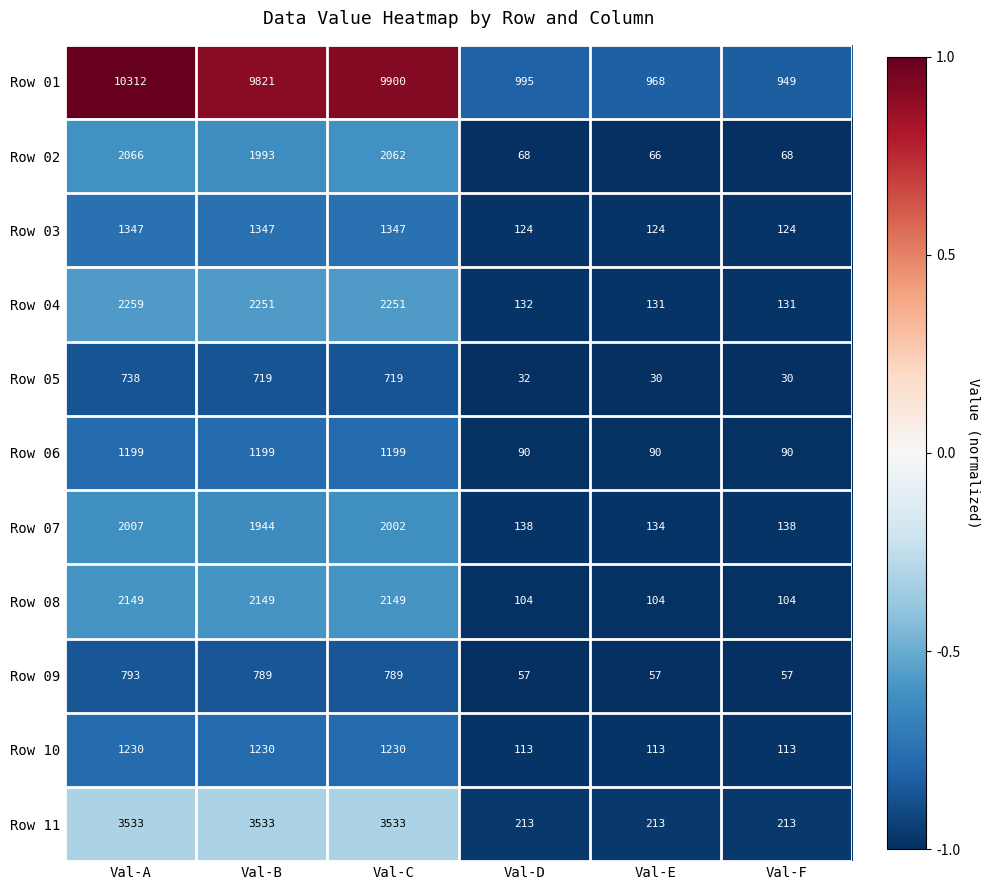

Count the number of categories in the chart.

6